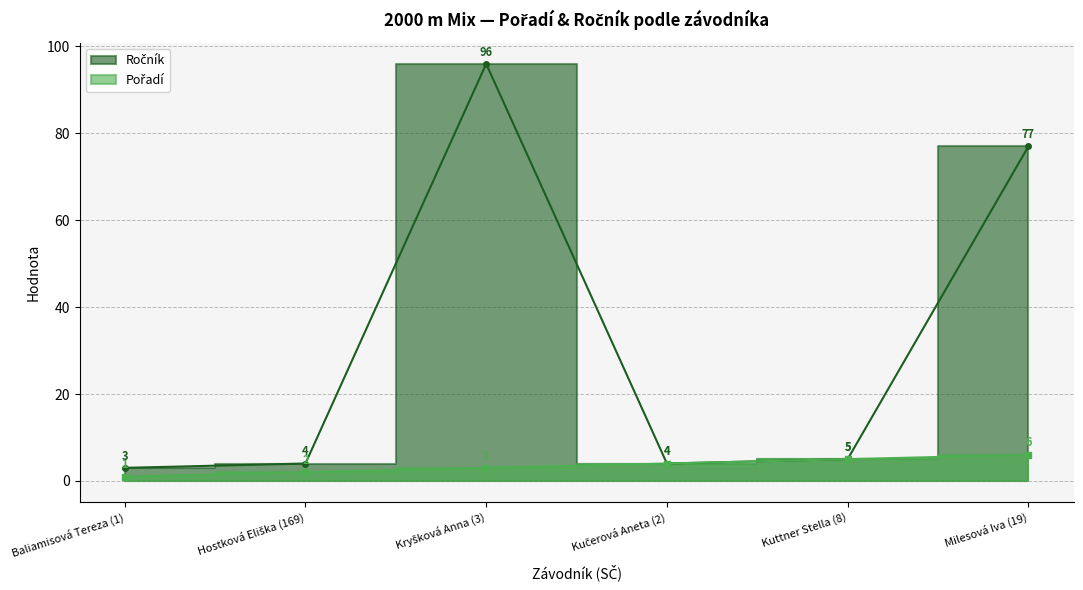

How many lines are shown in the chart?

2